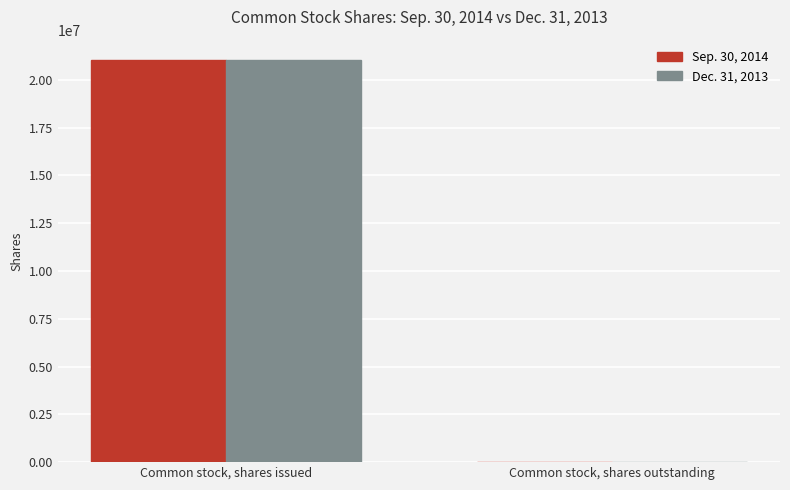

How many data points does each series have?

2